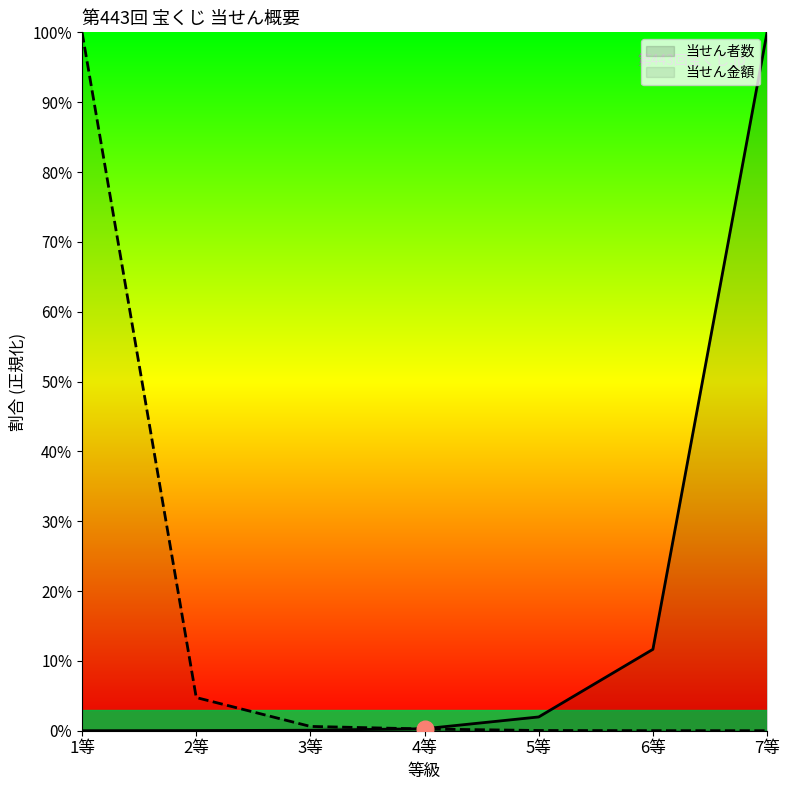

List the labels in order of 当せん金額 value, smallest first.

7等, 6等, 5等, 4等, 3等, 2等, 1等